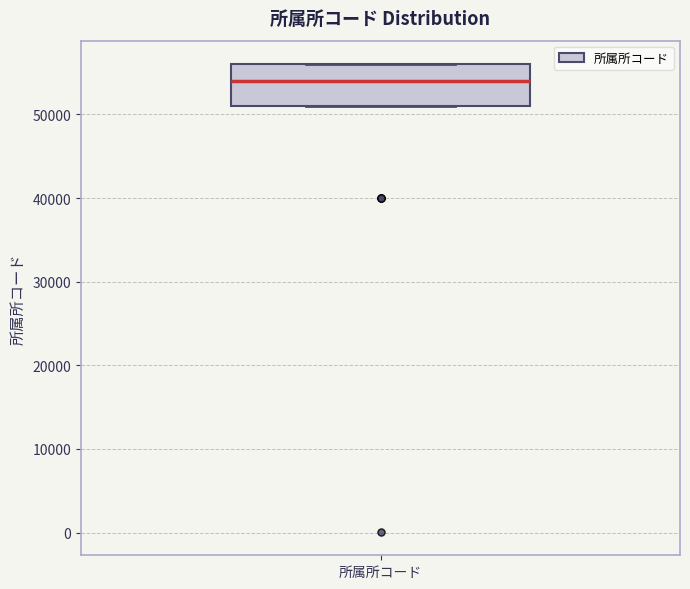

Where is the upper edge of the box for 所属所コード on the y-axis? The values are not printed on the chart, so give them approximately, as read against the axis.

56000